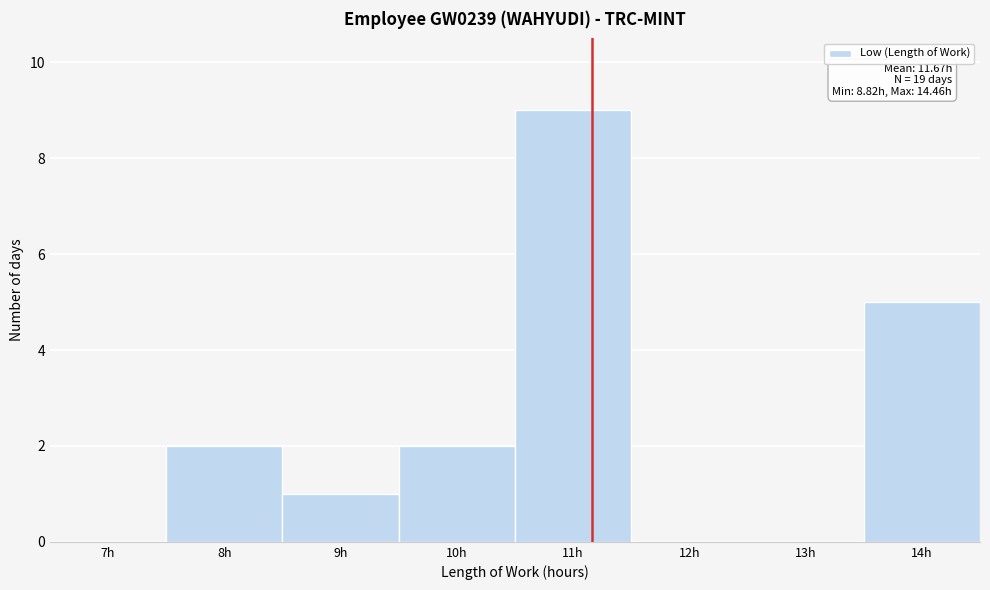

Reading left to right, what are all the values shown in this chart?

7h=0	8h=2	9h=1	10h=2	11h=9	12h=0	13h=0	14h=5